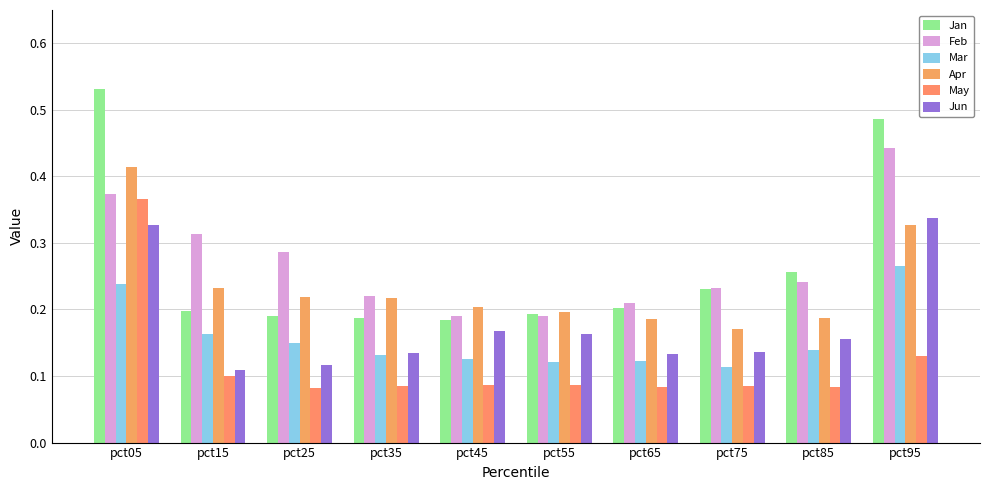

Which label corresponds to the largest value in the chart?

pct05